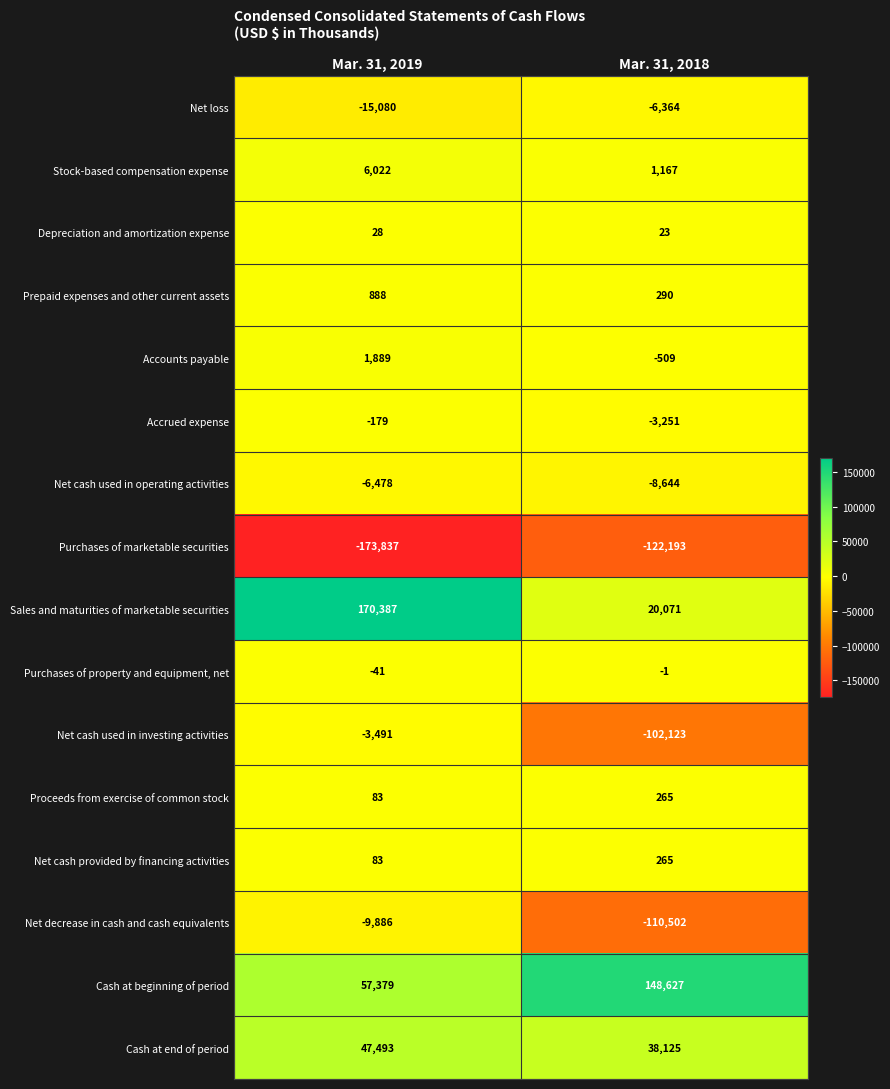

What is the total value across all series at Mar. 31, 2019?

75260